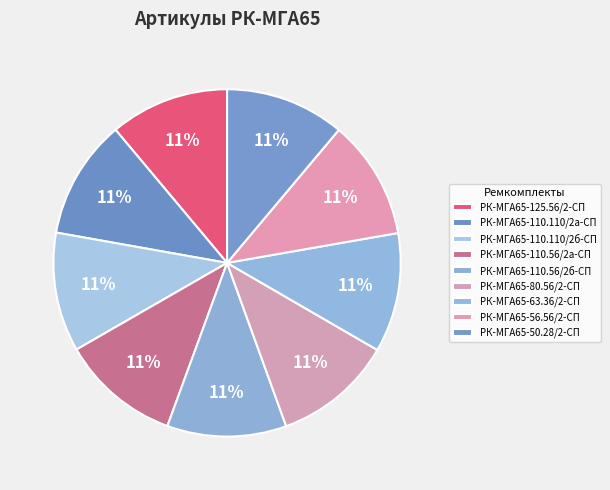

How many segments does this pie chart have?

9